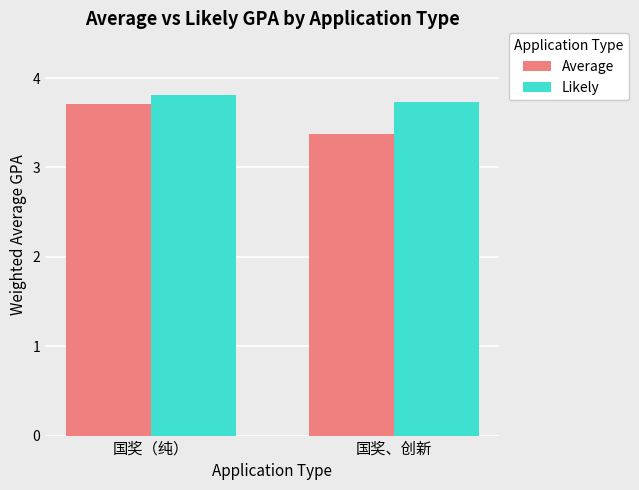

At which category is the sum across all series the highest?

国奖（纯）